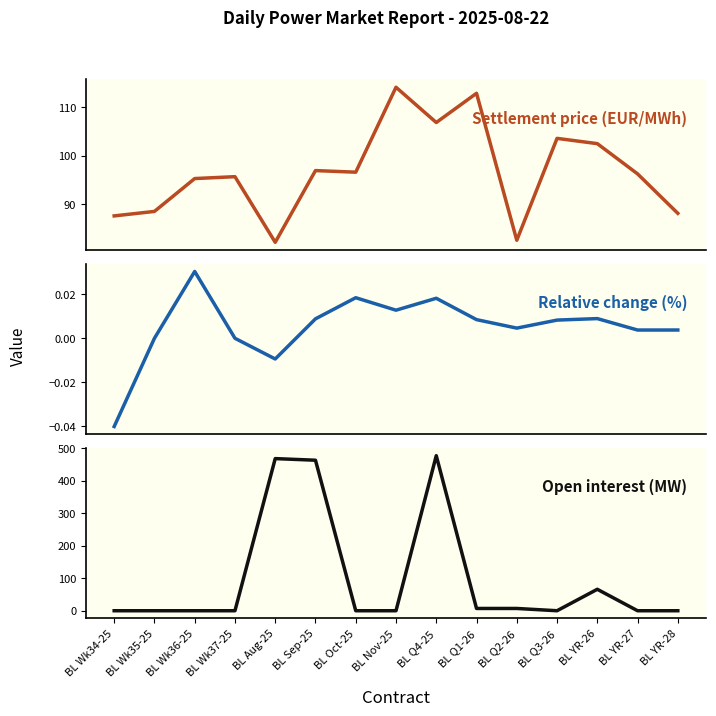

Between BL Wk36-25 and BL Aug-25, which series saw the biggest shift?

Open interest (MW)